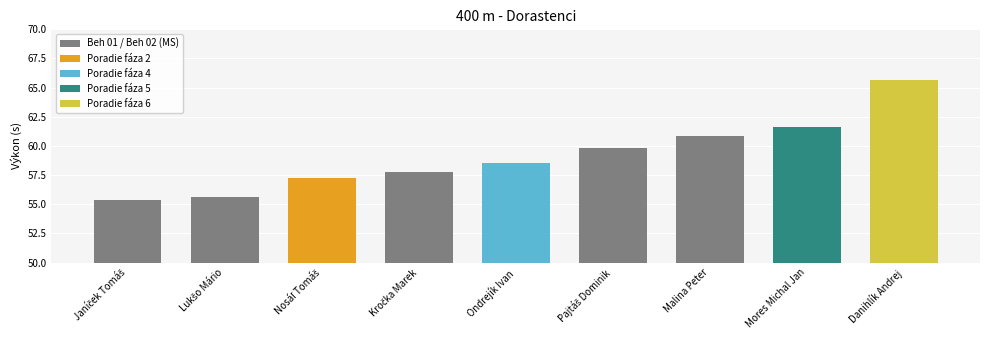

What is the minimum value shown in the chart?

55.4